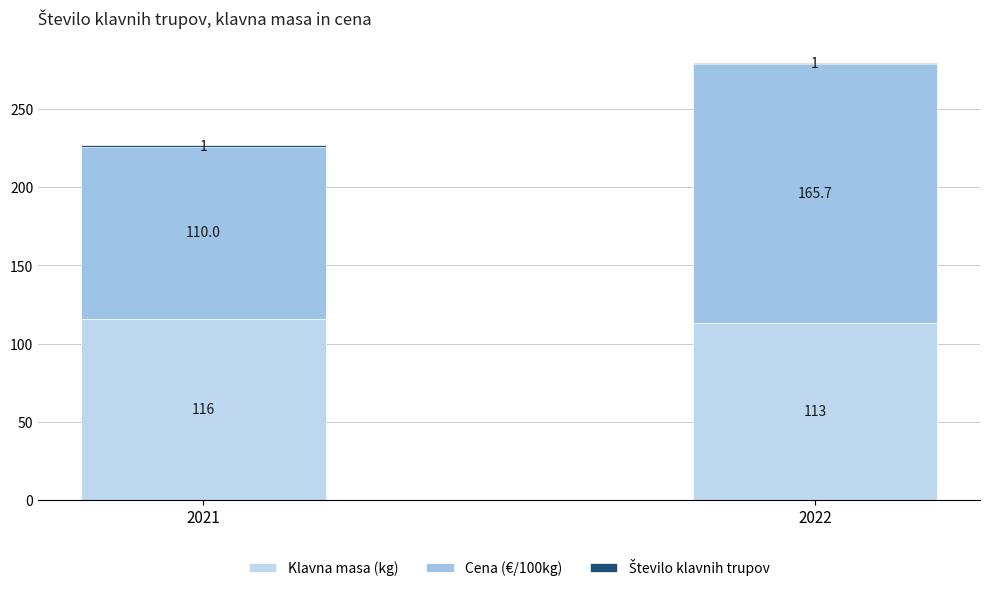

Which series has the widest spread of values?

Cena (€/100kg)